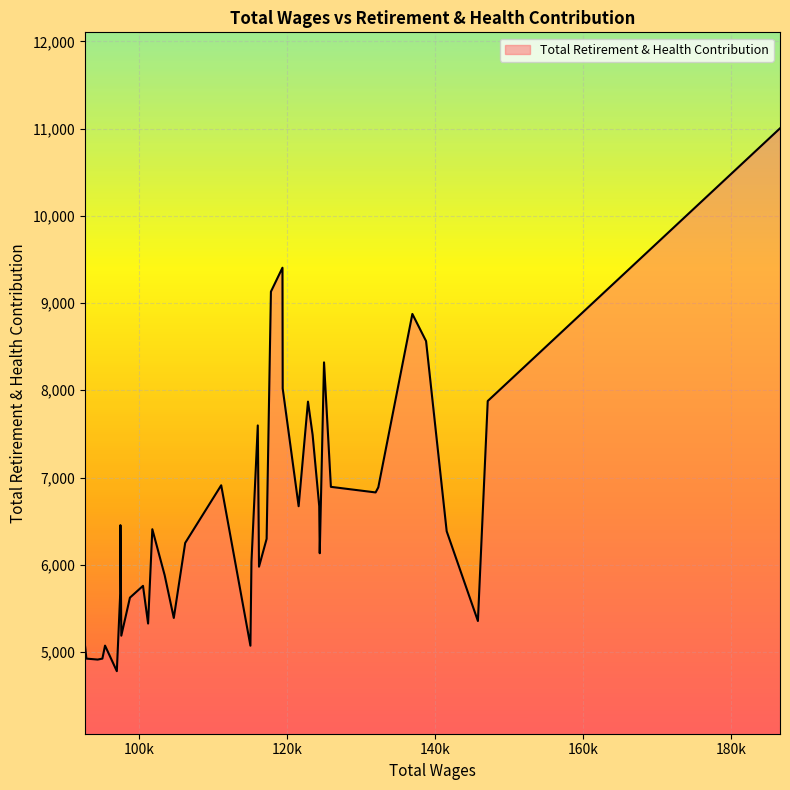

What is the greatest value displayed?

11003